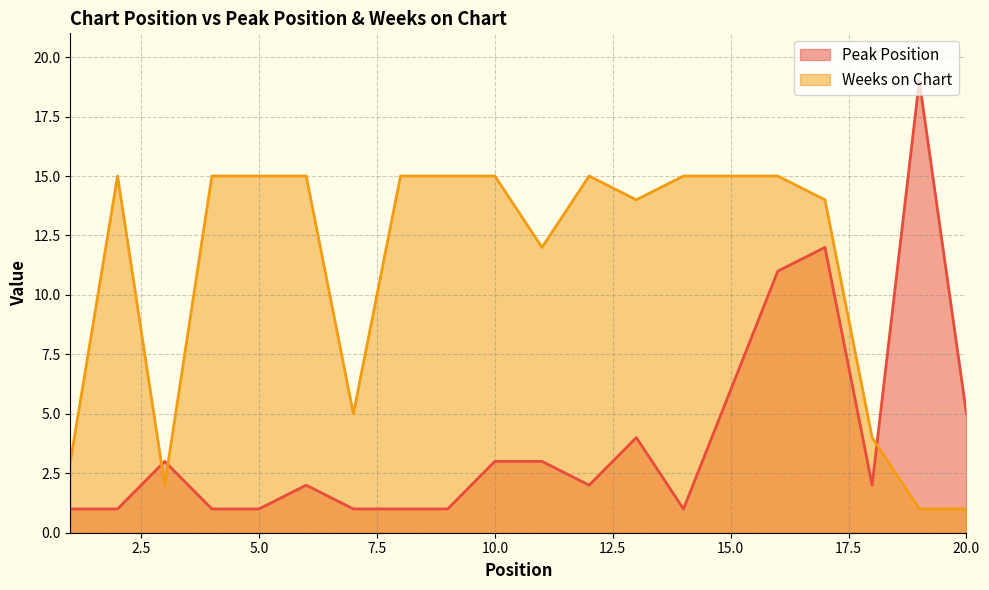

At which category does Peak Position reach its first local valley?

12